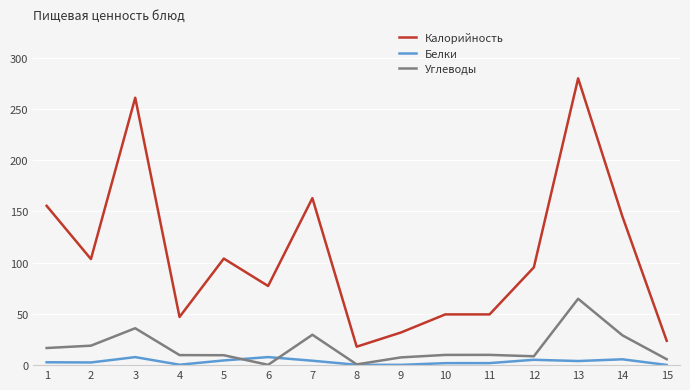

What is the approximate value of Калорийность at 1?

155.4